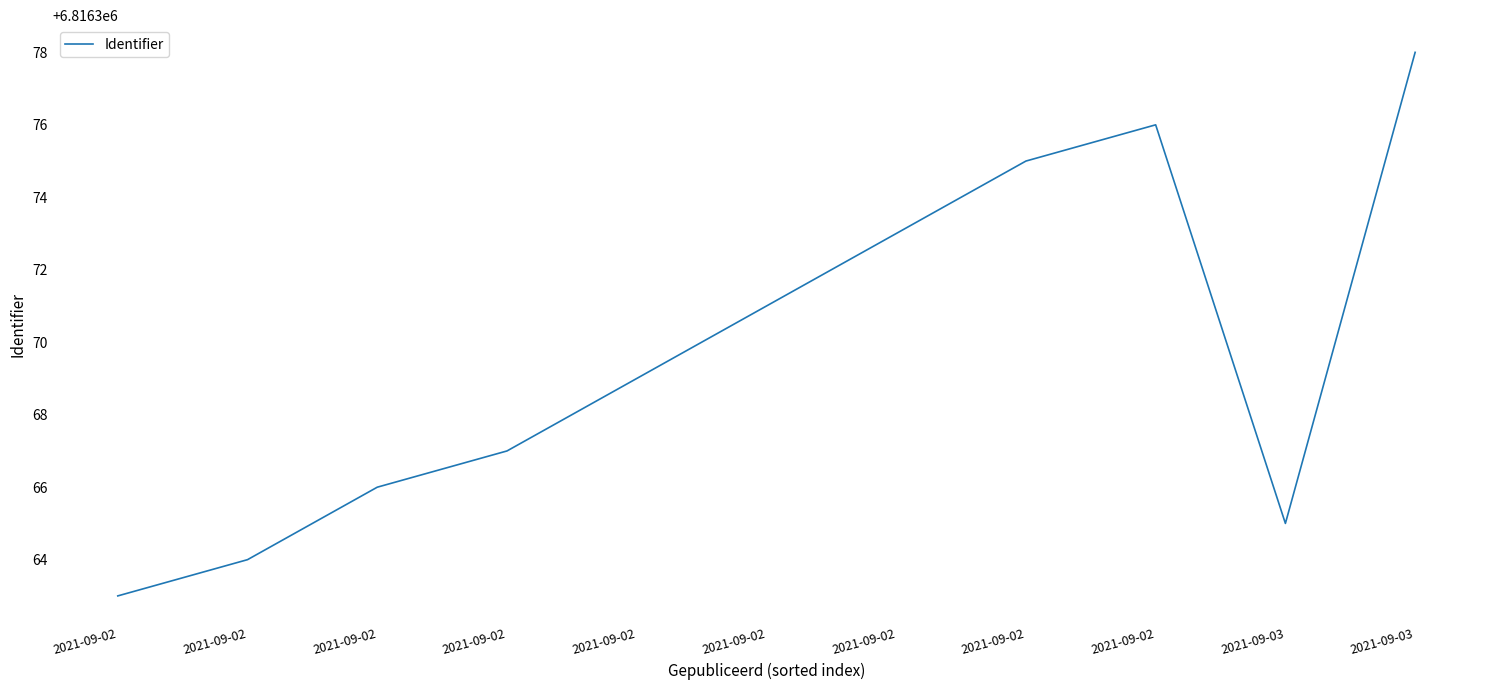

What is the value of the 10th point from the left?

6816365